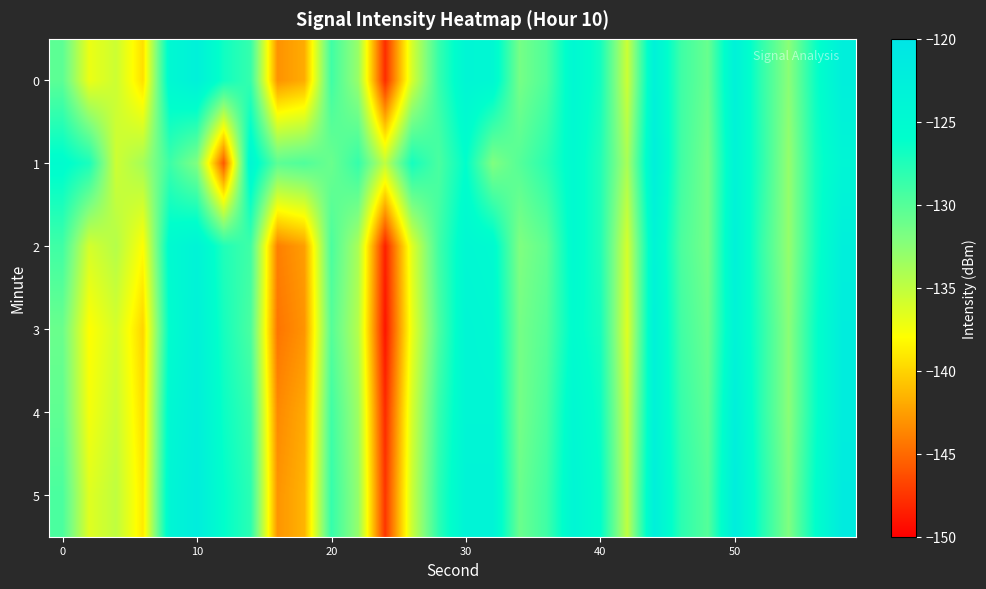

Which series has the largest total across all categories?

1